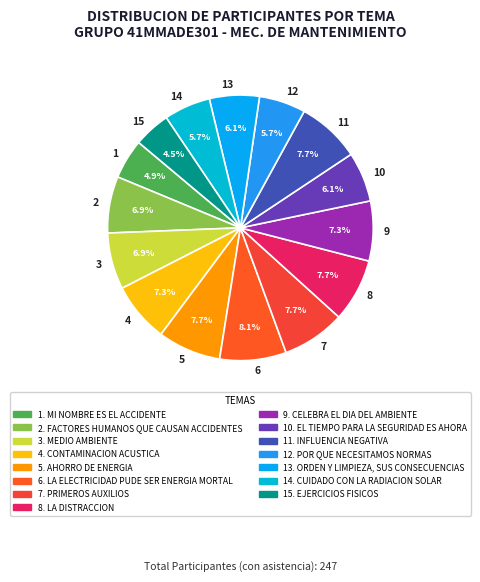

Is there any slice that represents more than half of the pie?

No